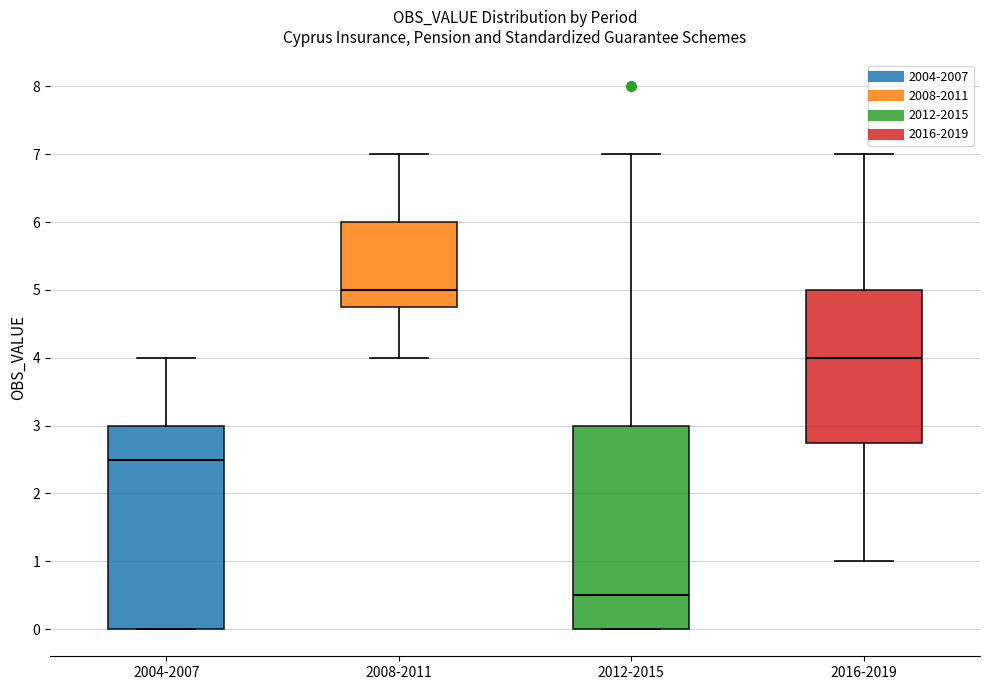

Reading left to right, read every box against the y-axis: the position of its median line, the range the box covers, and the ends of its whiskers. The values are not printed on the chart, so give them approximately, as read against the axis.

2004-2007: median 2.5, box 0.0 to 3.0, whiskers 0.0 to 4.0
2008-2011: median 5.0, box 4.8 to 6.0, whiskers 4.0 to 7.0
2012-2015: median 0.5, box 0.0 to 3.0, whiskers 0.0 to 7.0
2016-2019: median 4.0, box 2.8 to 5.0, whiskers 1.0 to 7.0